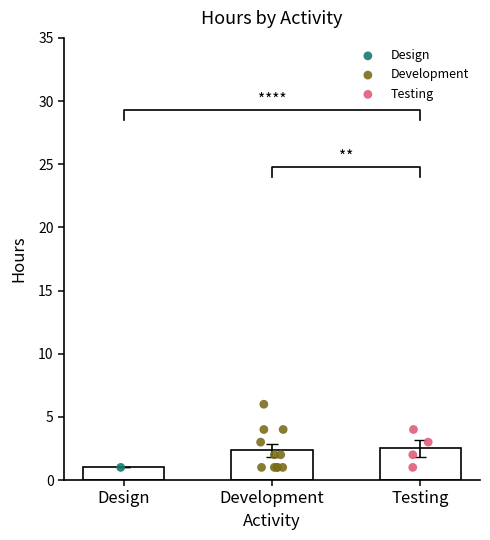

Between Testing and Design, which is larger?

Testing